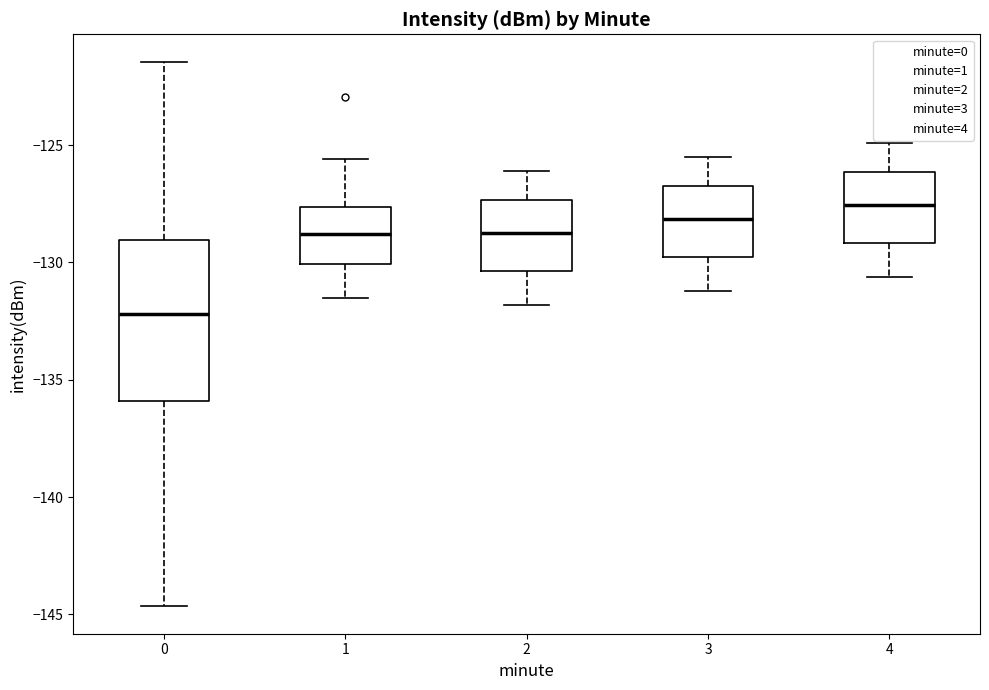

Comparing the boxes themselves (not the whiskers), which one is the tallest?

0